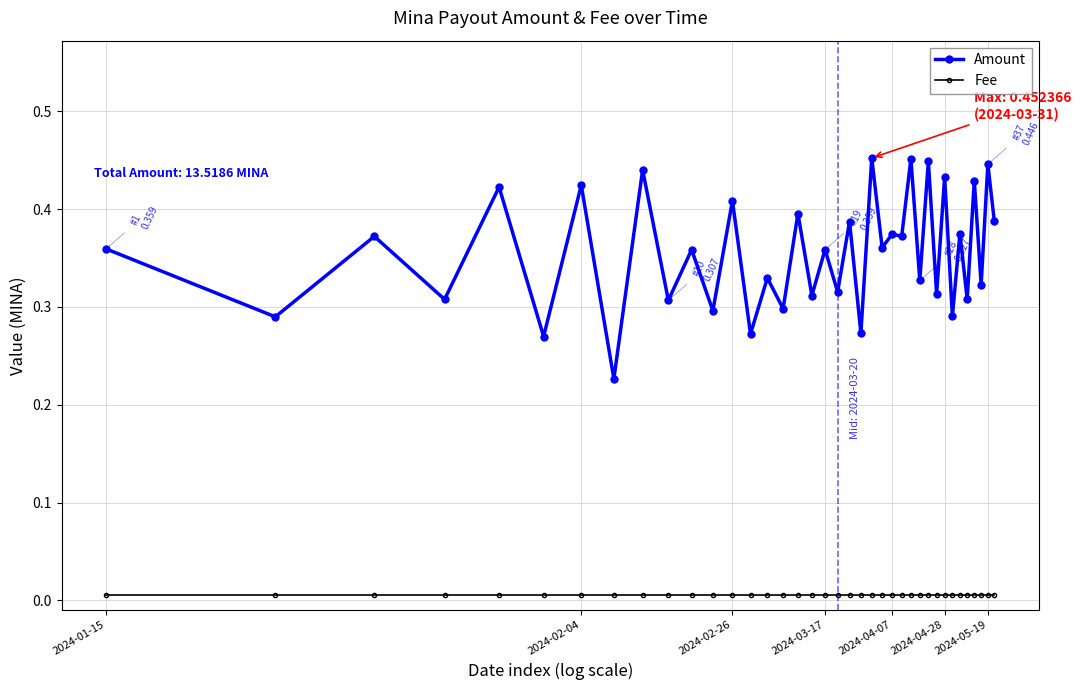

What is the sum of all Amount values?

13.5